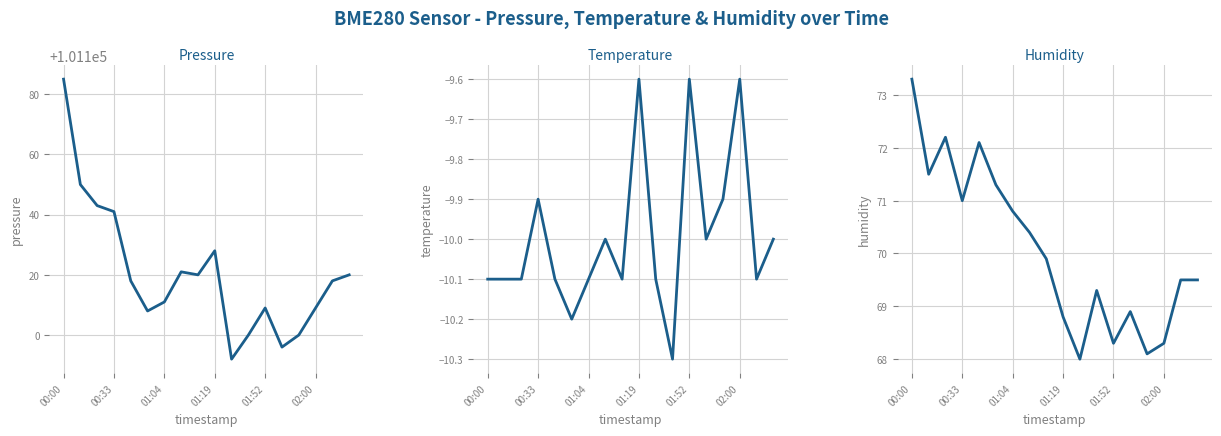

What is the label of the 16th point from the right?

01:04